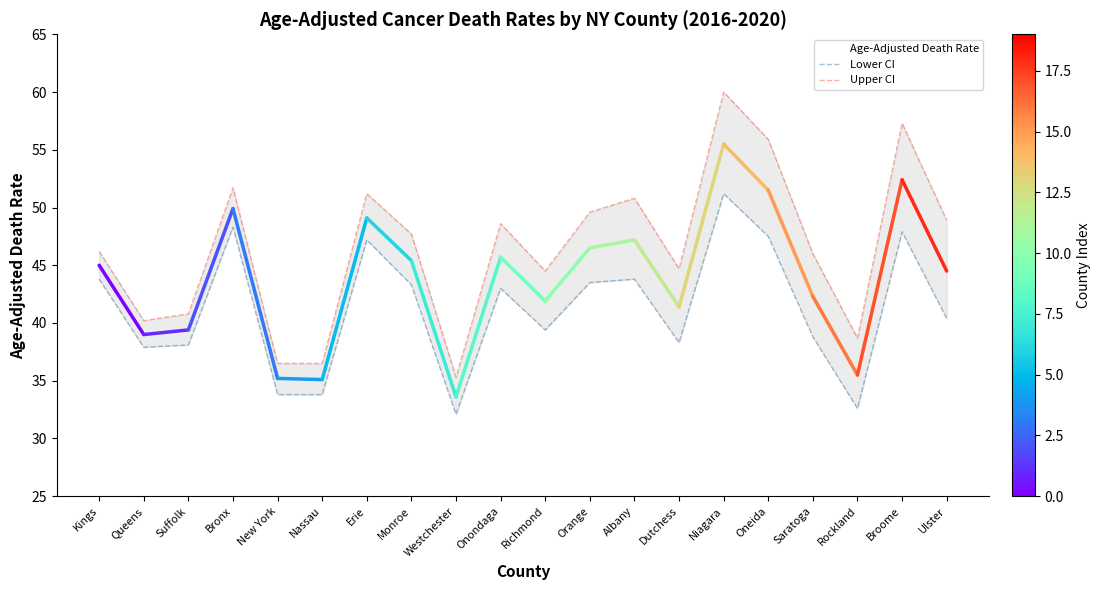

What are all the series names shown in the legend?

Age-Adjusted Death Rate, Lower CI, Upper CI